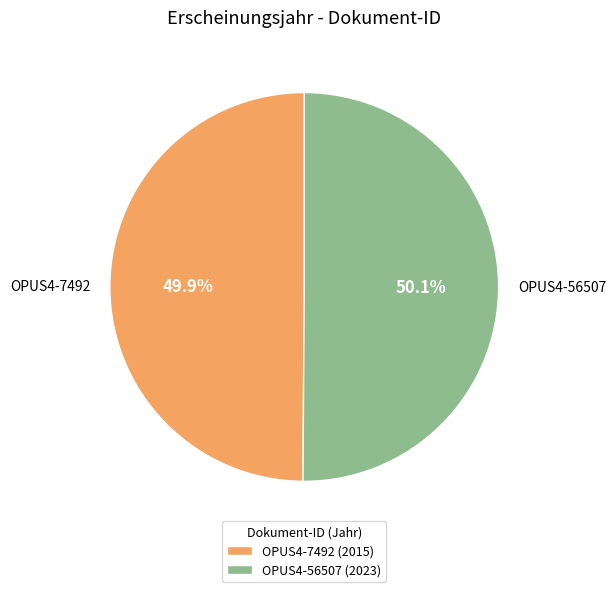

What is the ratio of the value at OPUS4-7492 to the value at OPUS4-56507?

1.0